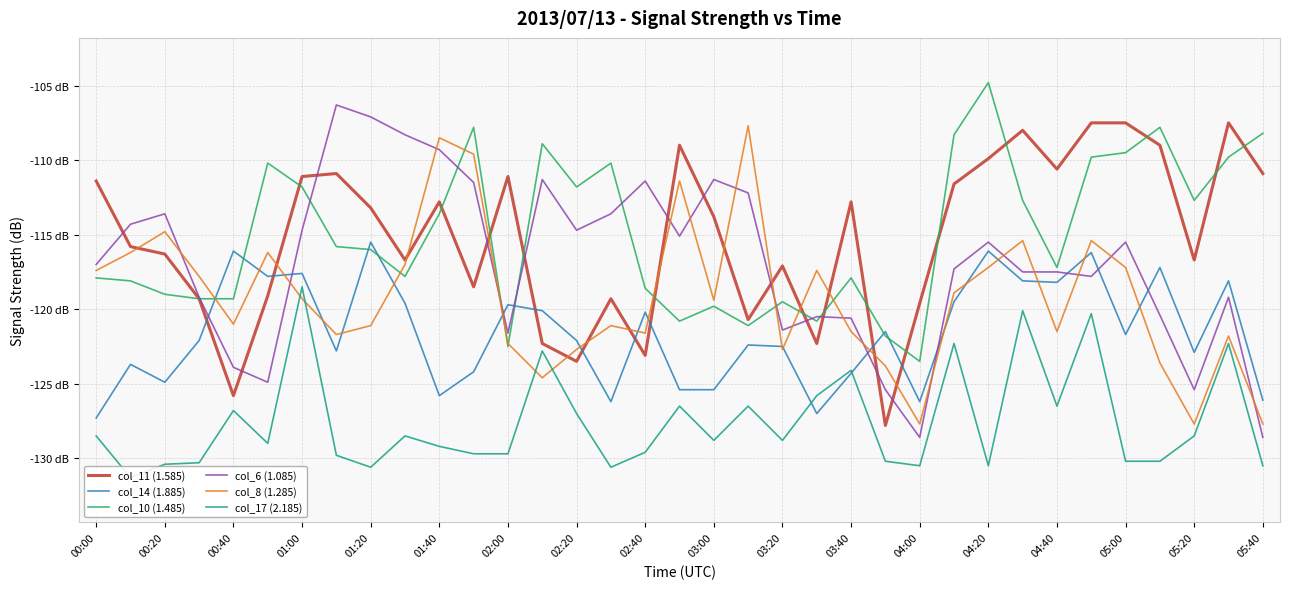

True or false: col_17 (2.185) has more than 0 points higher than both neighbors.

True